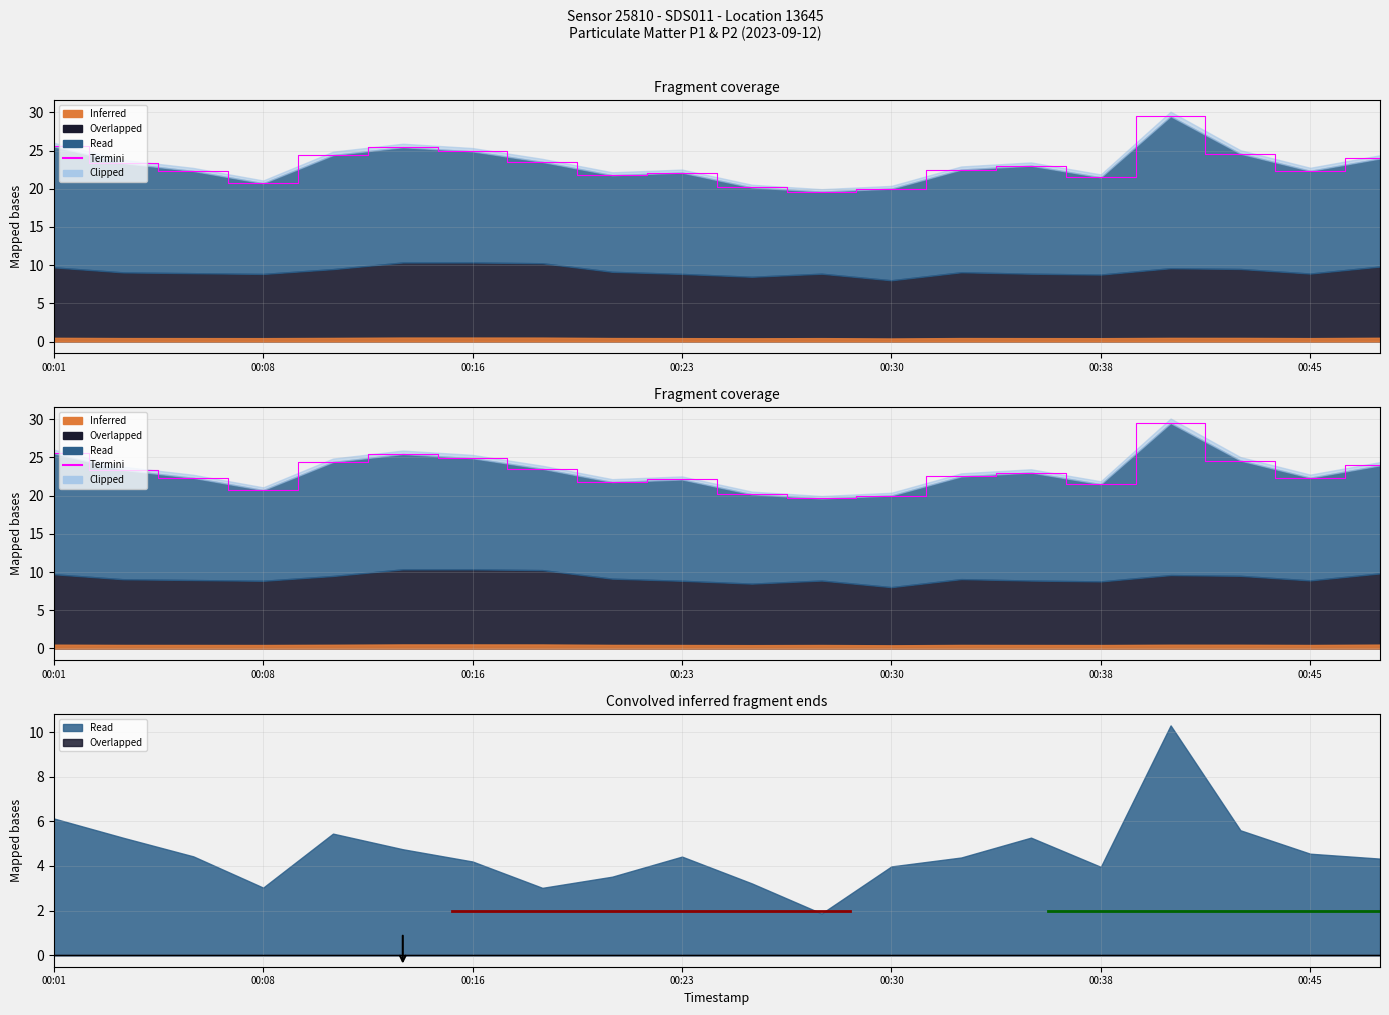

Reading left to right, transcribe all the data shown in this chart.

25.6	23.4	22.3	20.7	24.4	25.4	24.9	23.5	21.8	22.1	20.2	19.6	20.0	22.5	23.0	21.5	29.5	24.6	22.4	24.0